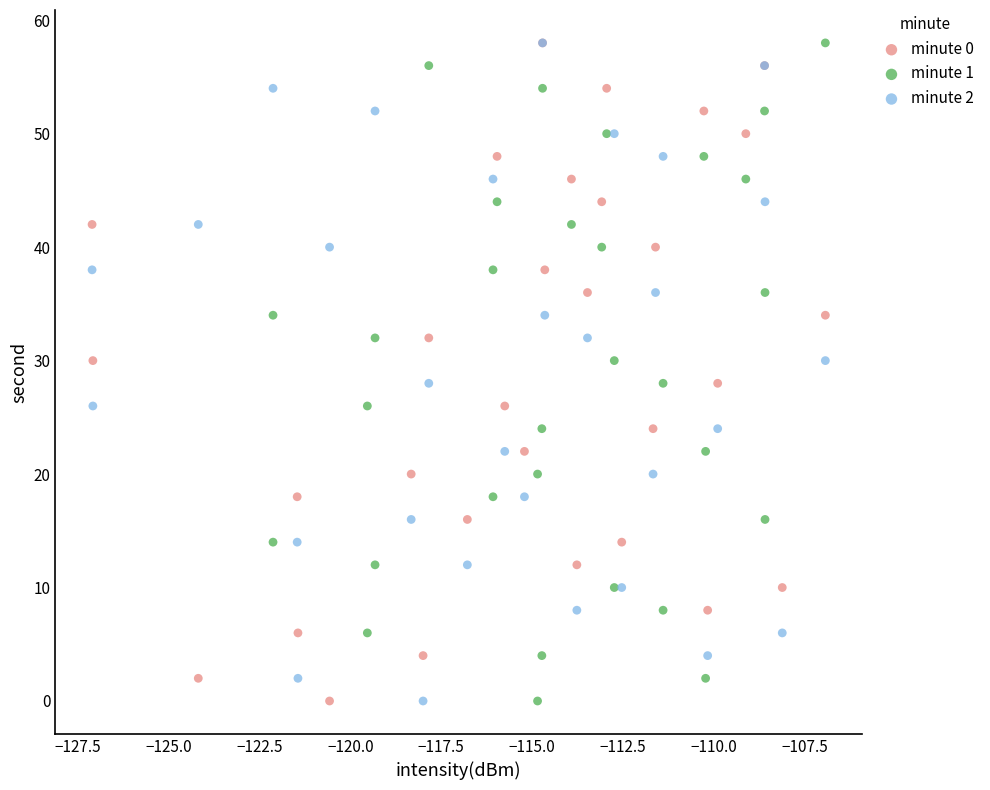

What are all the series names shown in the legend?

minute 0, minute 1, minute 2